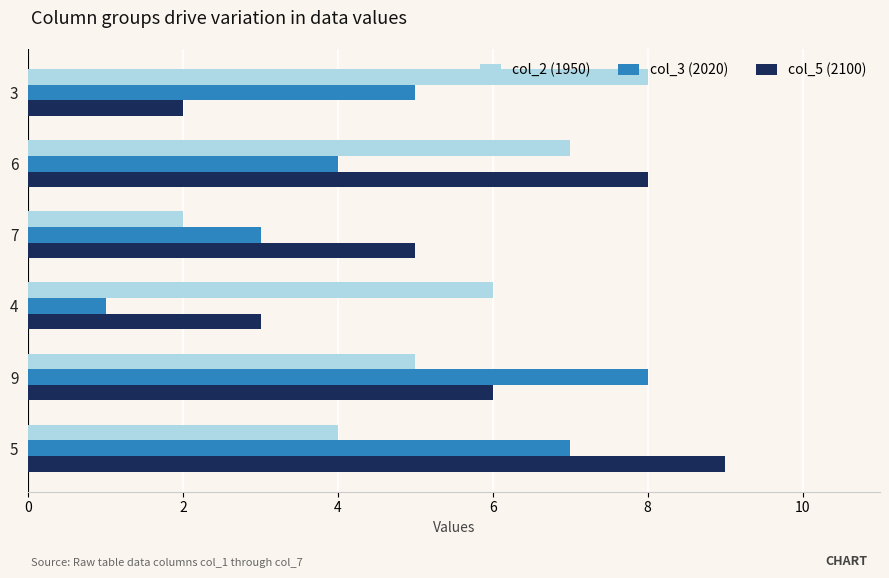

Which category has the lowest value in the col_2 (1950) series?

7